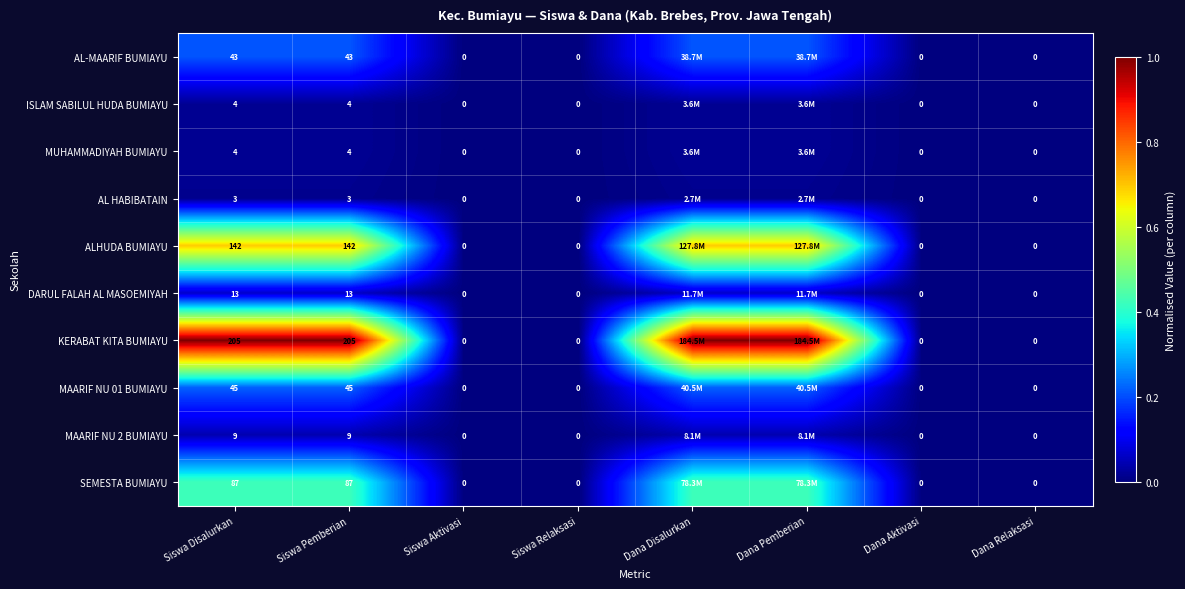

Between Siswa Pemberian and Siswa Relaksasi, which series saw the biggest shift?

KERABAT KITA BUMIAYU